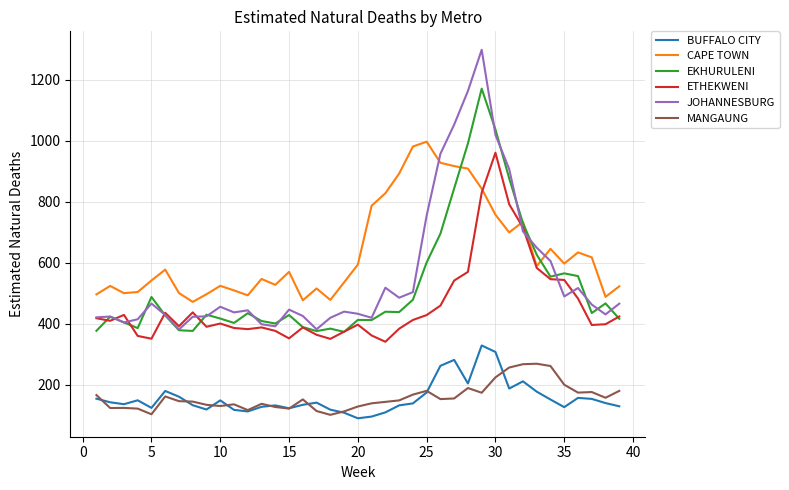

Which series has the largest range (max minus min)?

JOHANNESBURG